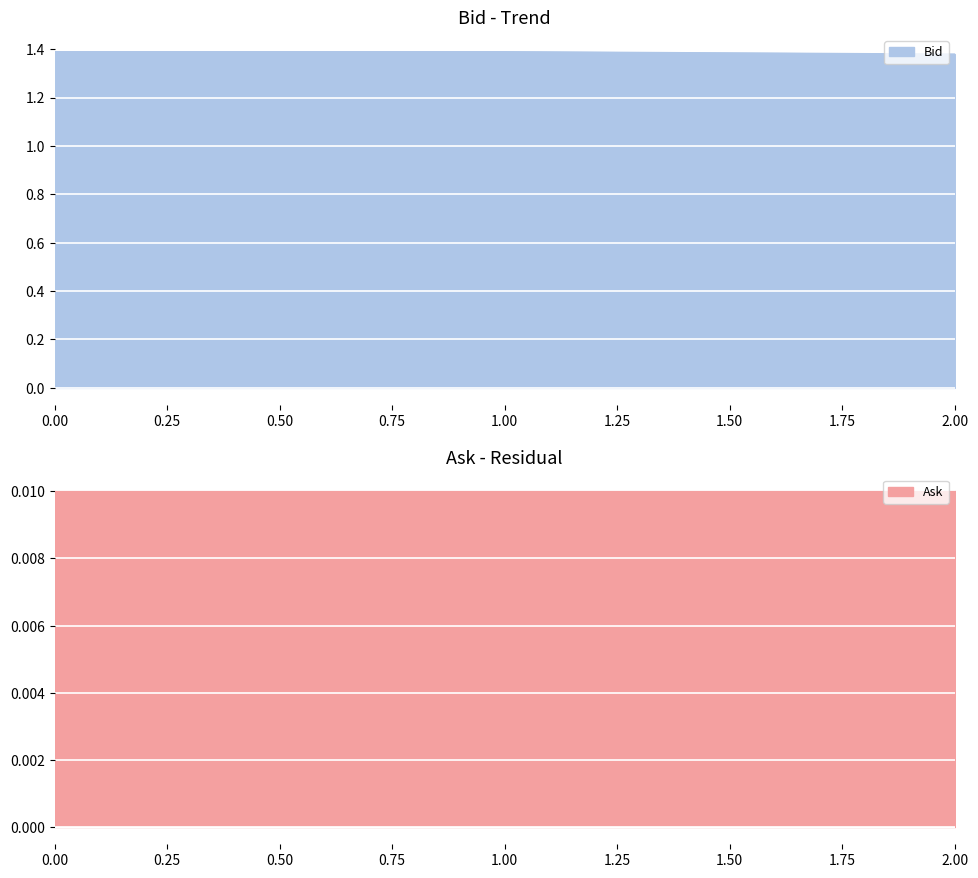

Count the number of categories in the chart.

3